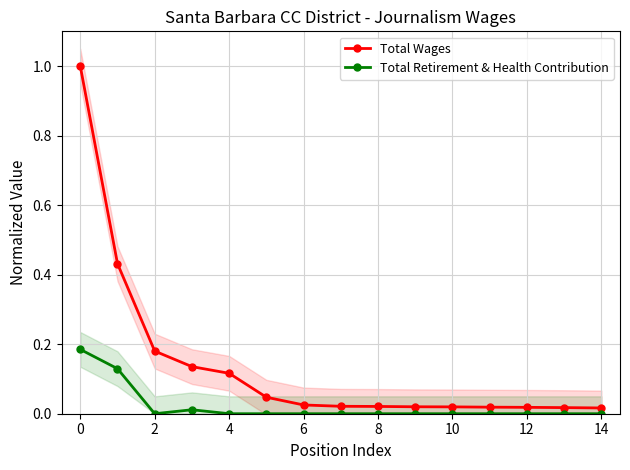

How many series are shown in this chart?

2